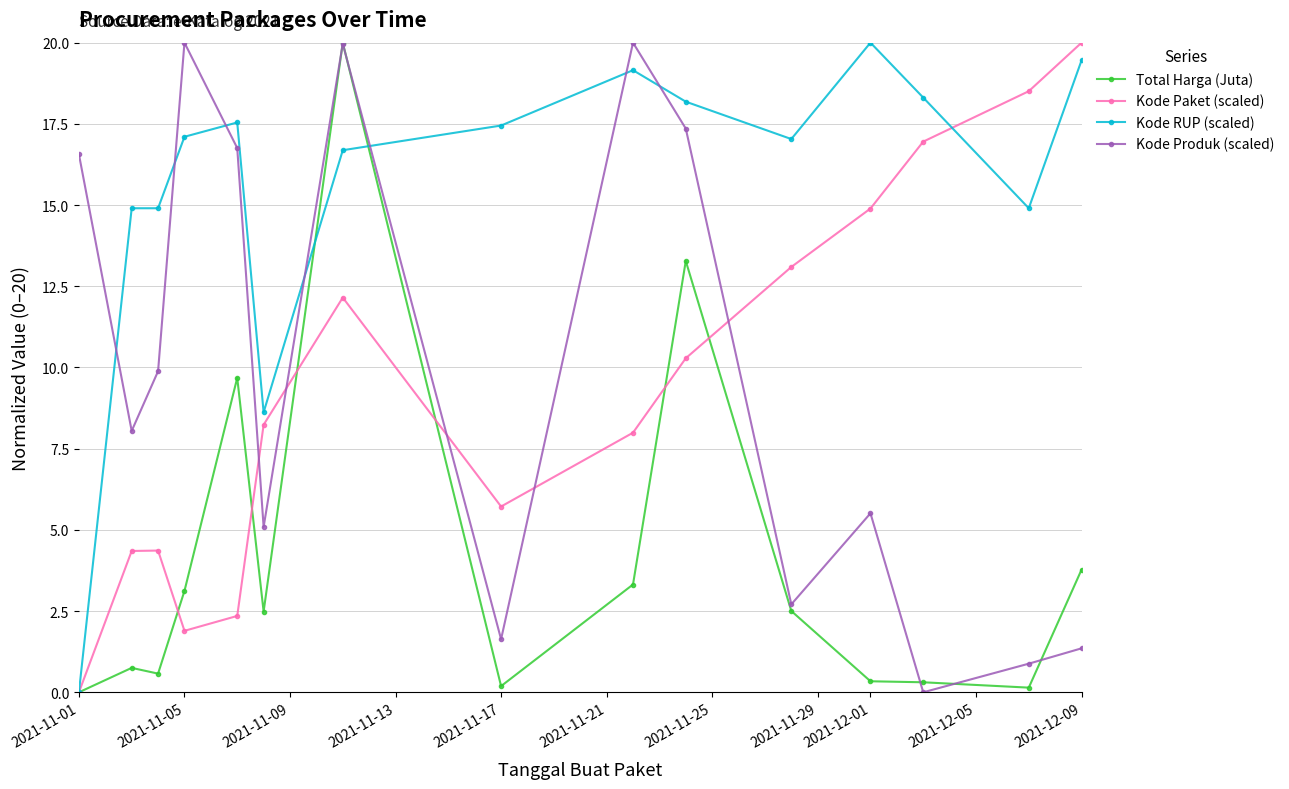

Is this an area chart (filled region under the line)?

No